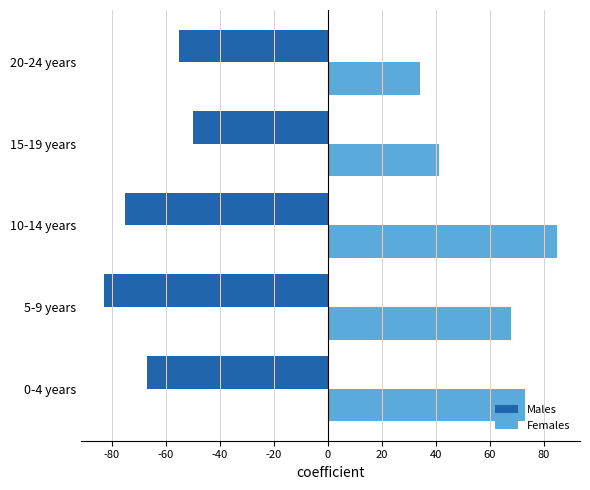

Rank the series by their average value, from highest to lowest.

Females, Males